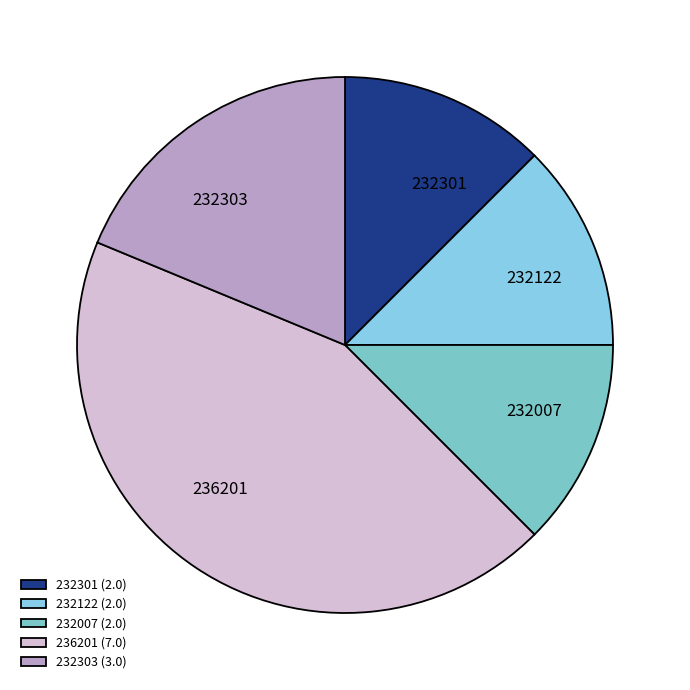

Approximately how many times larger is the value at 232007 compared to 232122?

1.0